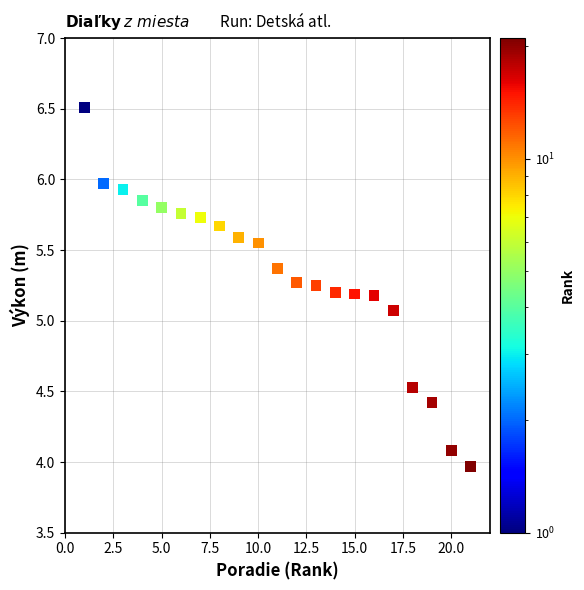

What is the range of X values (max minus min)?

20.0